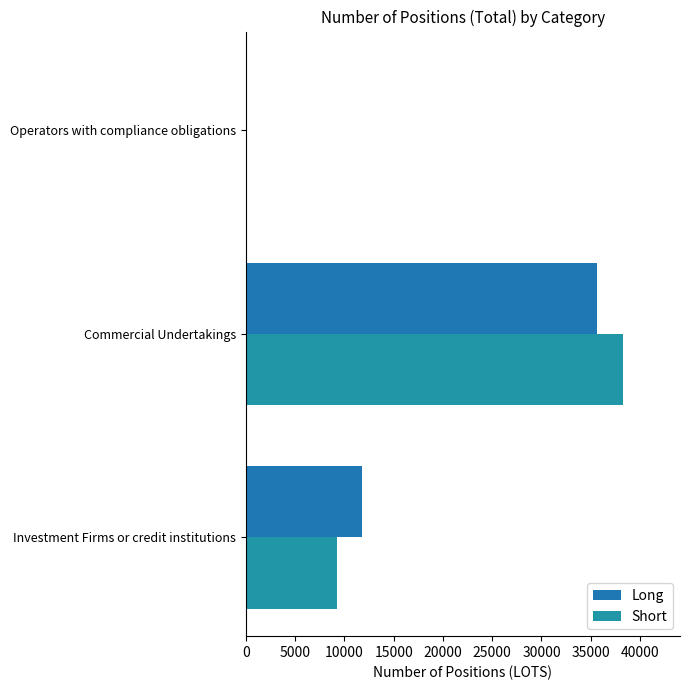

What is the sum of all Short values?

47519.6